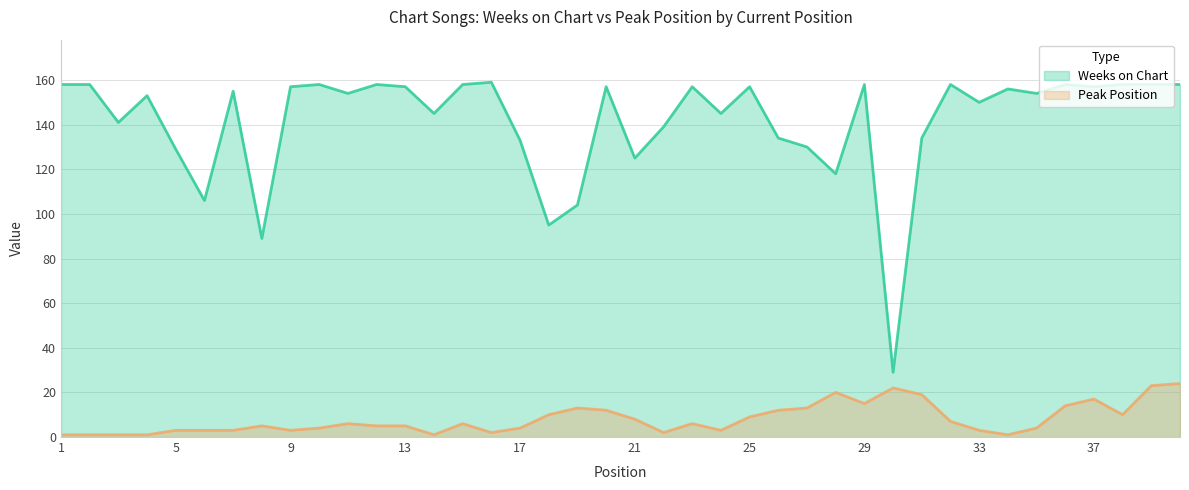

Reading right to left, list all the values displayed in this chart.

Weeks on Chart: 40=158	39=158	38=158	37=157	36=158	35=154	34=156	33=150	32=158	31=134	30=29	29=158	28=118	27=130	26=134	25=157	24=145	23=157	22=139	21=125	20=157	19=104	18=95	17=133	16=159	15=158	14=145	13=157	12=158	11=154	10=158	9=157	8=89	7=155	6=106	5=129	4=153	3=141	2=158	1=158
Peak Position: 40=24	39=23	38=10	37=17	36=14	35=4	34=1	33=3	32=7	31=19	30=22	29=15	28=20	27=13	26=12	25=9	24=3	23=6	22=2	21=8	20=12	19=13	18=10	17=4	16=2	15=6	14=1	13=5	12=5	11=6	10=4	9=3	8=5	7=3	6=3	5=3	4=1	3=1	2=1	1=1